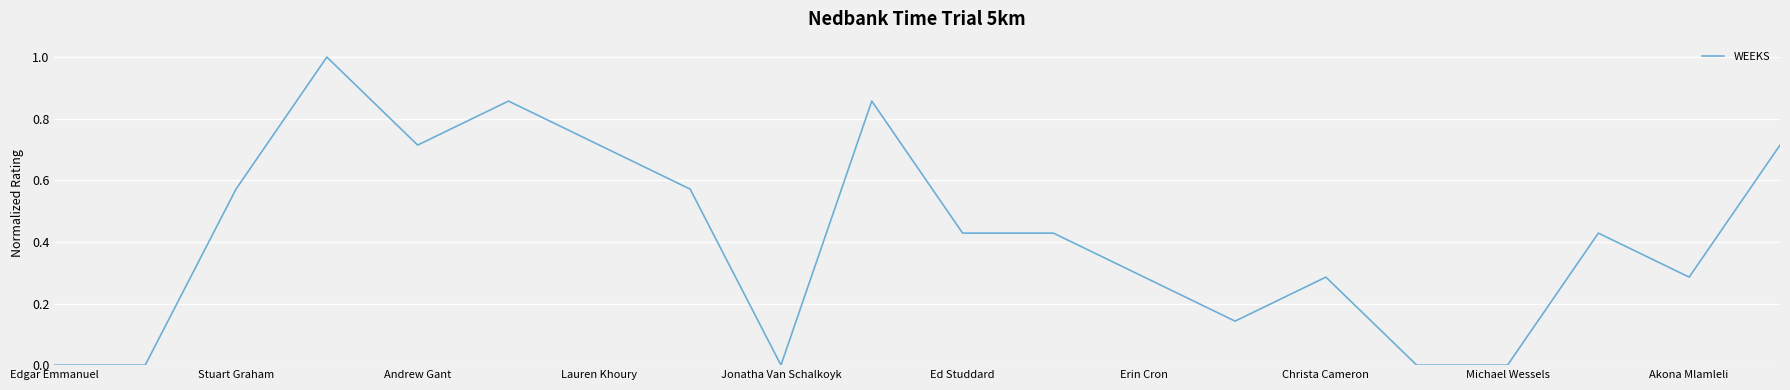

How many lines are shown in the chart?

1